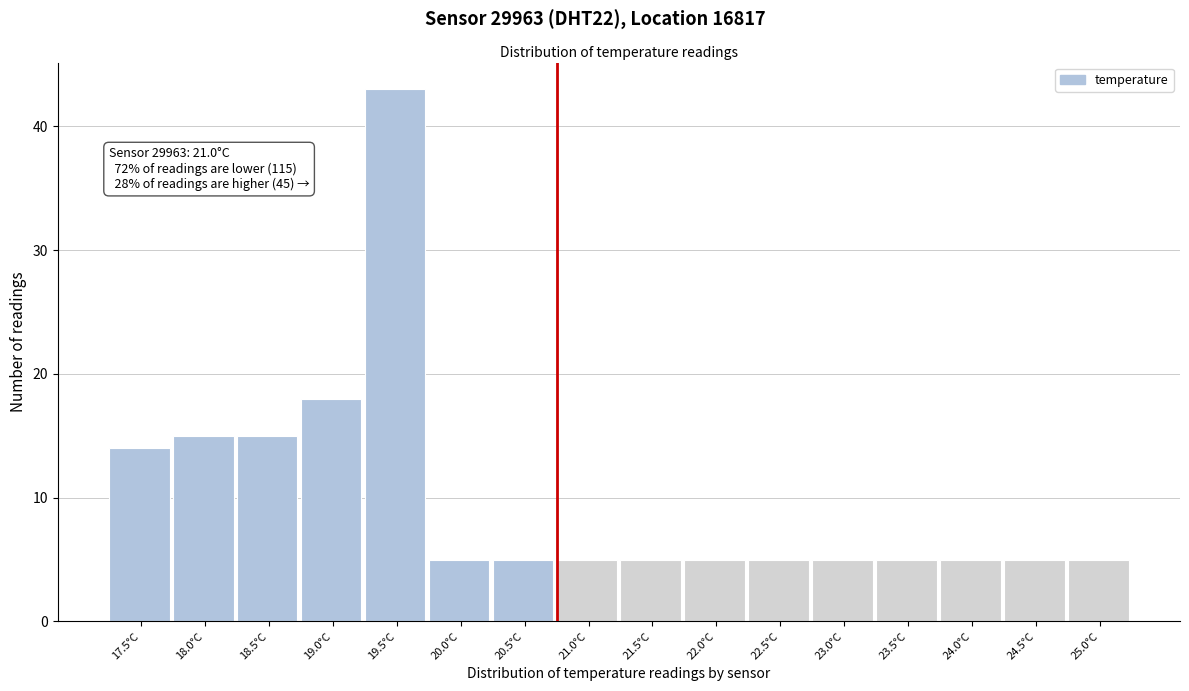

Reading left to right, what are all the values shown in this chart?

14	15	15	18	43	5	5	5	5	5	5	5	5	5	5	5